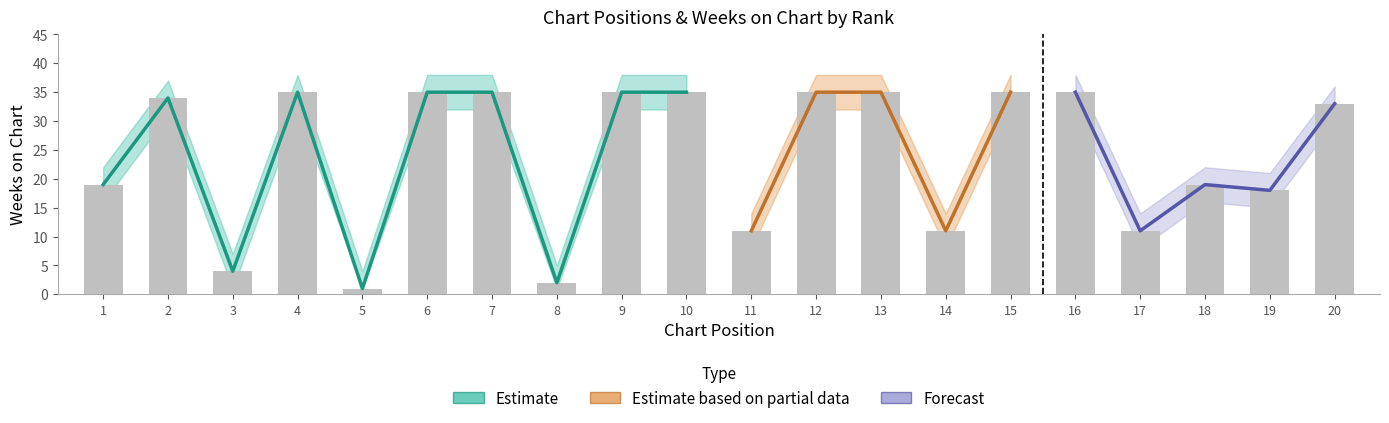

True or false: the data shows 48 at 10.

False